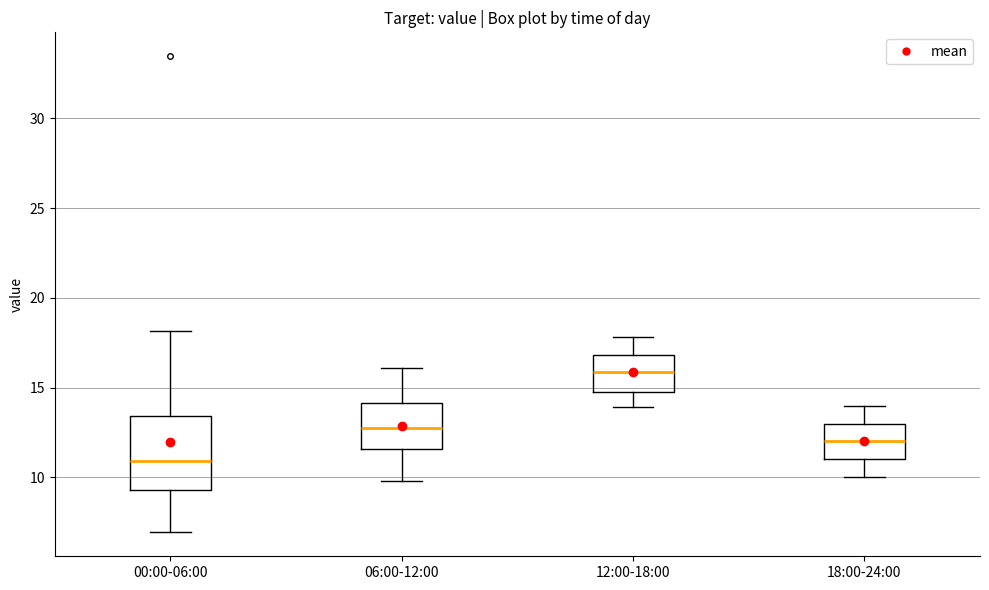

Which box's median line is the lowest?

00:00-06:00